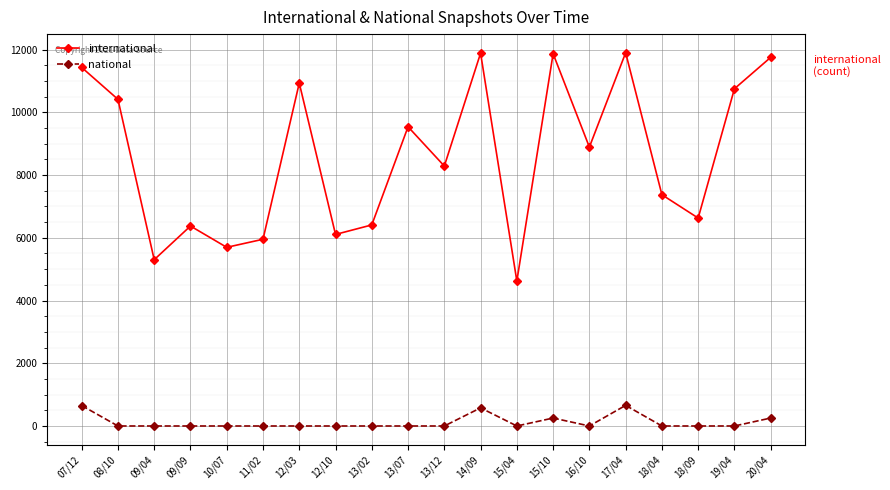

What is the greatest value displayed?

11897